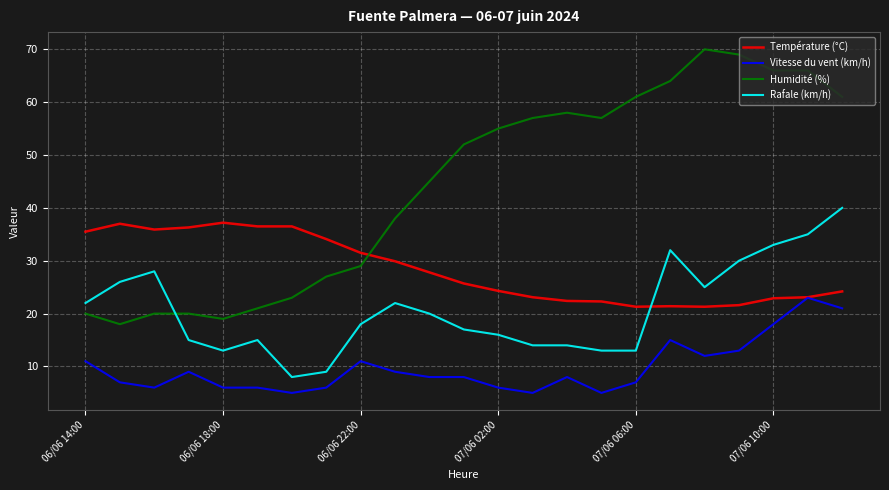

What is the difference between the maximum and second lowest values in the Humidité (%) series?

51.0